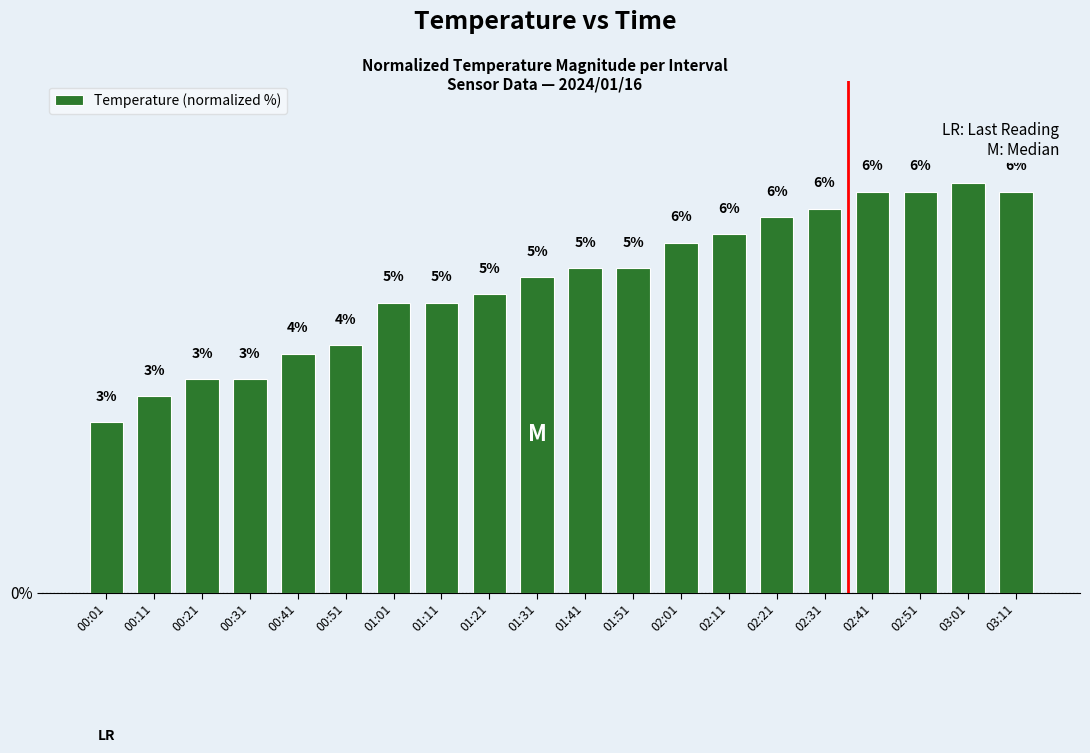

List the labels in order of value, largest first.

03:01, 02:41, 02:51, 03:11, 02:31, 02:21, 02:11, 02:01, 01:41, 01:51, 01:31, 01:21, 01:01, 01:11, 00:51, 00:41, 00:21, 00:31, 00:11, 00:01